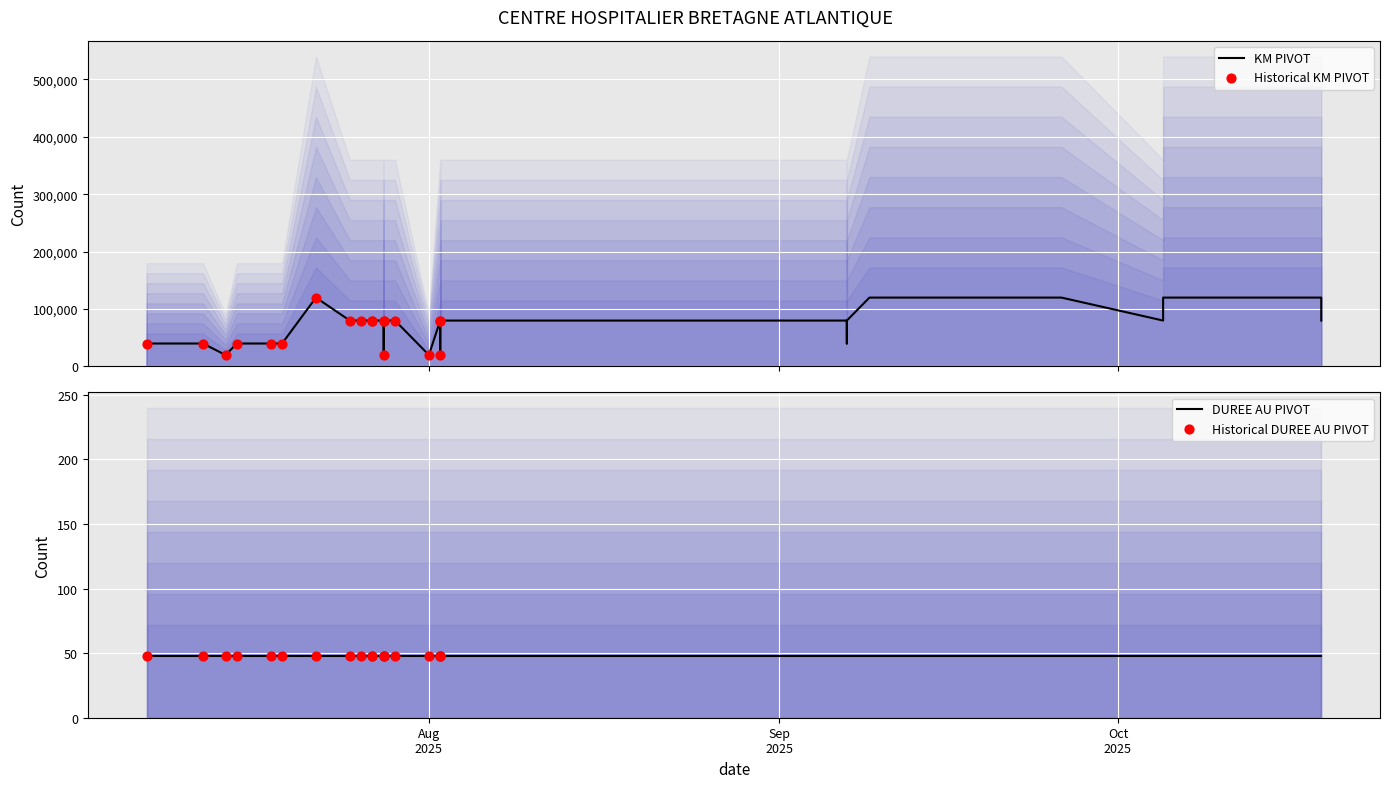

What is the change in value from 2025-07-12 to 2025-07-28?

+40000